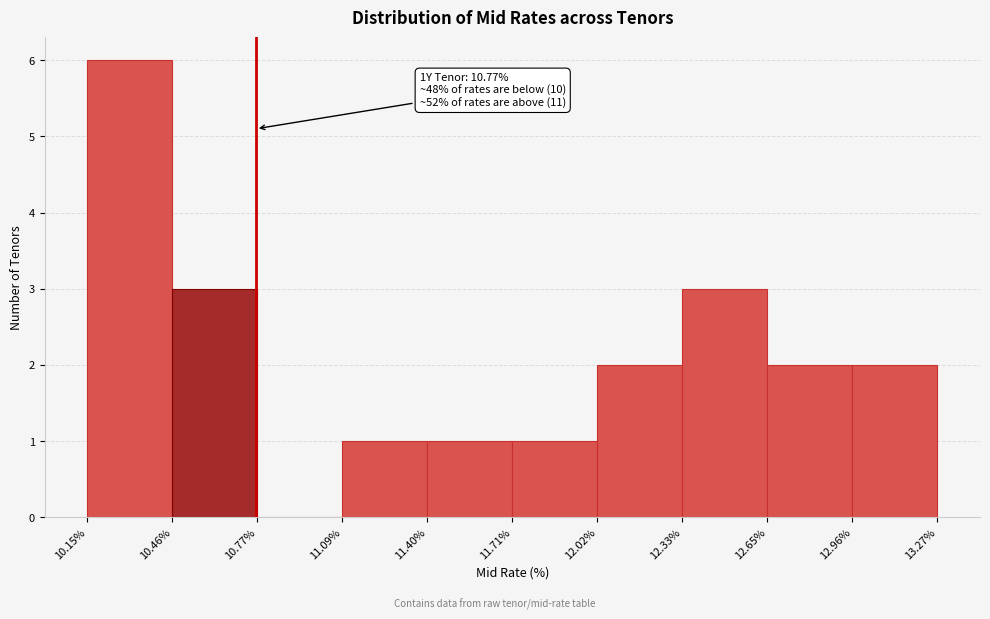

Over which range of the x-axis is the bar tallest?

10.15% to 10.46%